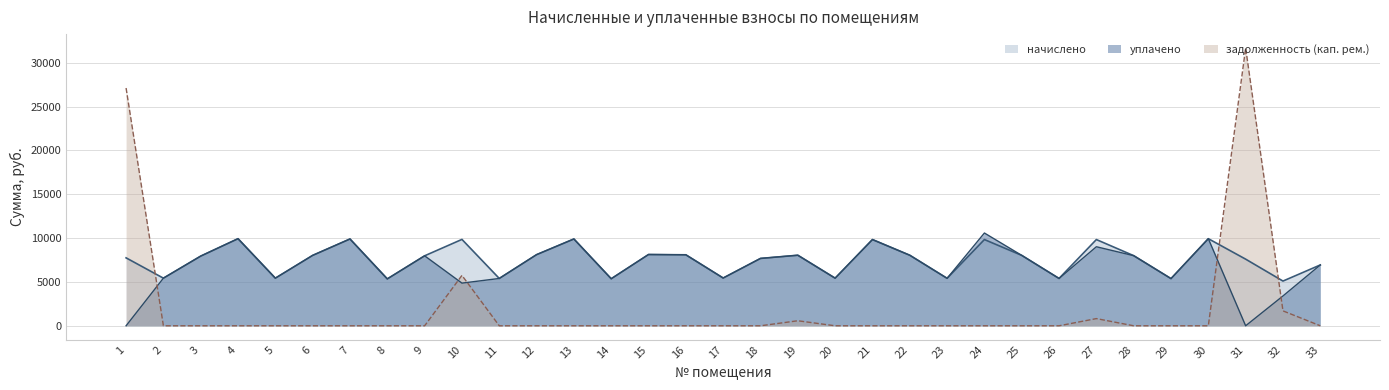

Reading right to left, extract all data points from this chart.

начислено: 6938.6	5100.5	7601.0	9936.0	5382.0	7998.5	9836.6	5398.6	8031.6	9836.6	5415.1	8048.2	9836.6	5431.7	8048.2	7683.8	5448.2	8097.8	8131.0	5365.4	9902.9	8114.4	5398.6	9853.2	7981.9	5348.9	9902.9	8031.6	5431.7	9936.0	7948.8	5431.7	7750.1
уплачено: 6938.6	3400.3	0.0	9936.0	5382.0	7998.5	9016.9	5398.6	8031.6	10583.1	5415.1	8048.2	9836.6	5431.7	8048.2	7683.8	5448.2	8097.8	8131.0	5365.4	9902.9	8114.4	5398.6	4867.1	7981.9	5348.9	9902.9	8031.6	5431.7	9936.0	7948.8	5431.7	0.0
задолженность (кап. рем.): 0.0	1700.2	31689.4	0.0	0.0	0.0	819.7	0.0	0.0	0.0	0.0	0.0	0.0	0.0	573.5	0.0	0.0	0.0	0.0	0.0	0.0	0.0	0.0	5747.7	0.0	0.0	0.0	0.0	0.0	0.0	0.0	0.0	27125.3